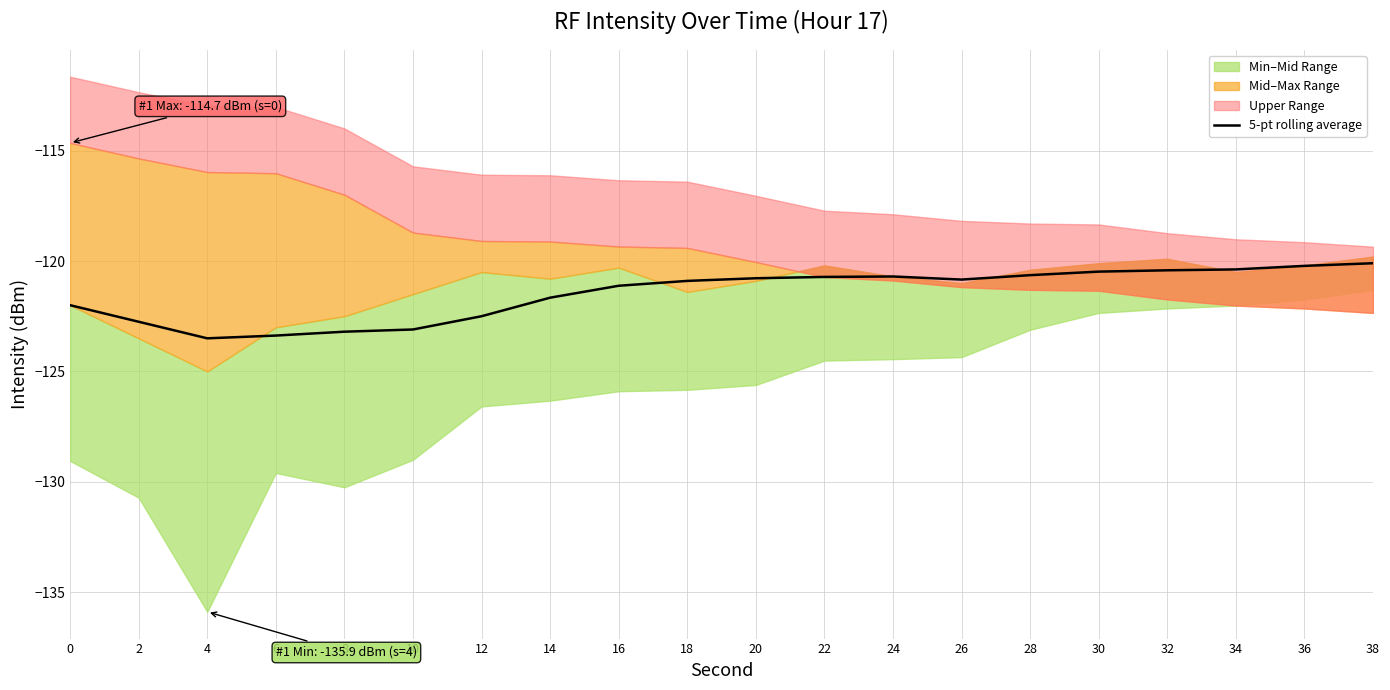

How many points are lower than both their immediate neighbors (excluding endpoints)?

2